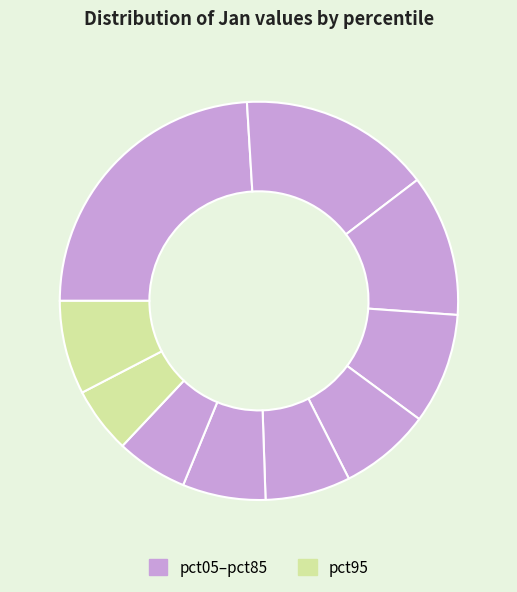

How many slices are in this pie chart?

10